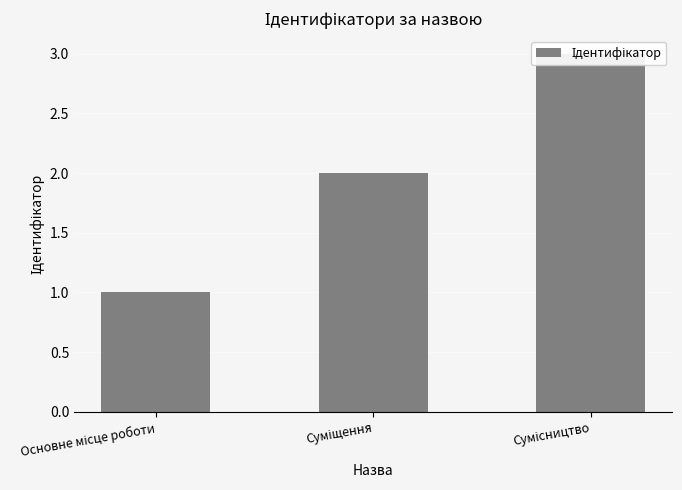

What is the value of the 3rd bar from the left?

3